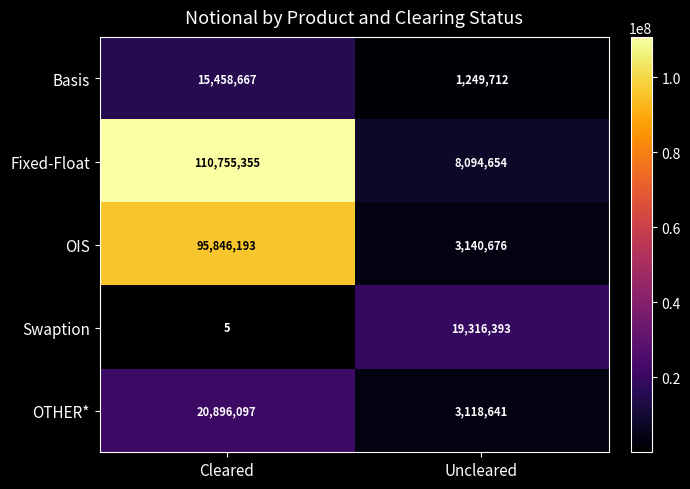

At which category is the sum across all series the highest?

Cleared